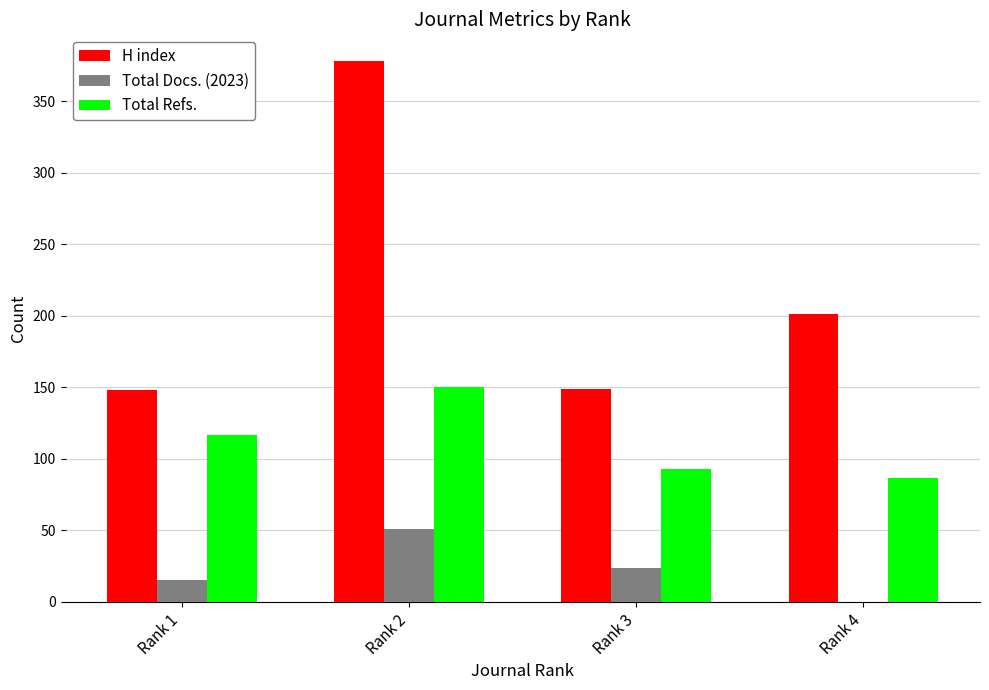

What is the sum of all H index values?

876